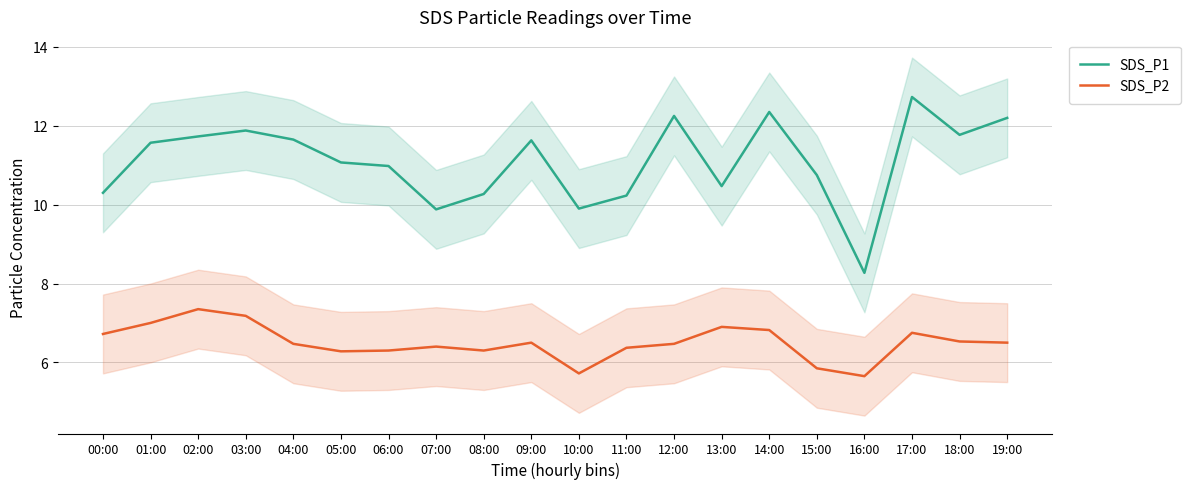

What is the difference between the SDS_P2 values at 01:00 and 12:00?

0.5